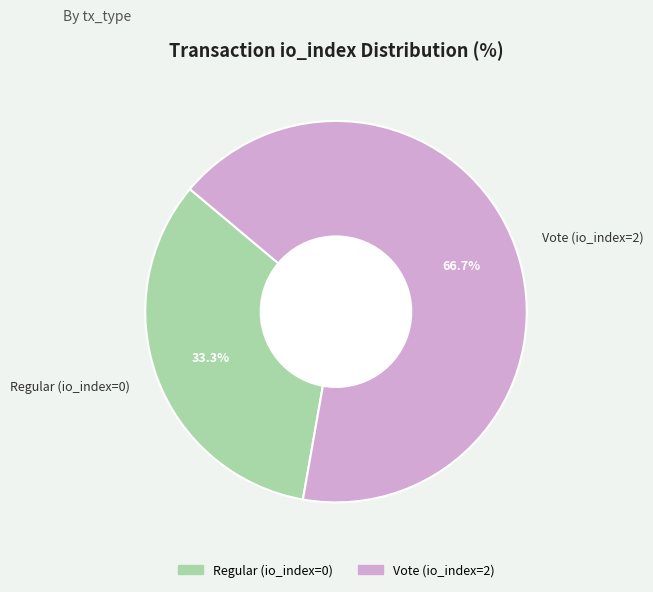

What is the ratio of the value at Regular (io_index=0) to the value at Vote (io_index=2)?

0.5